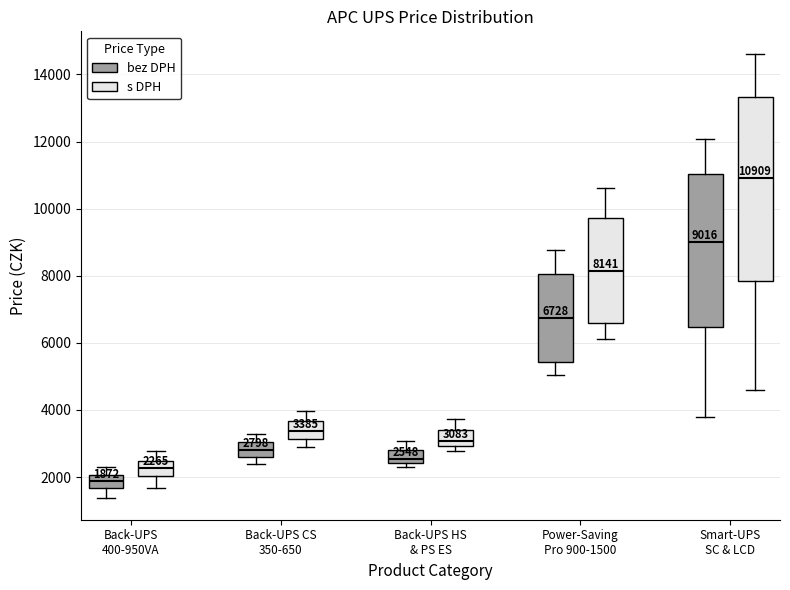

Which box's median line is the highest?

Smart-UPS SC & LCD (s DPH)